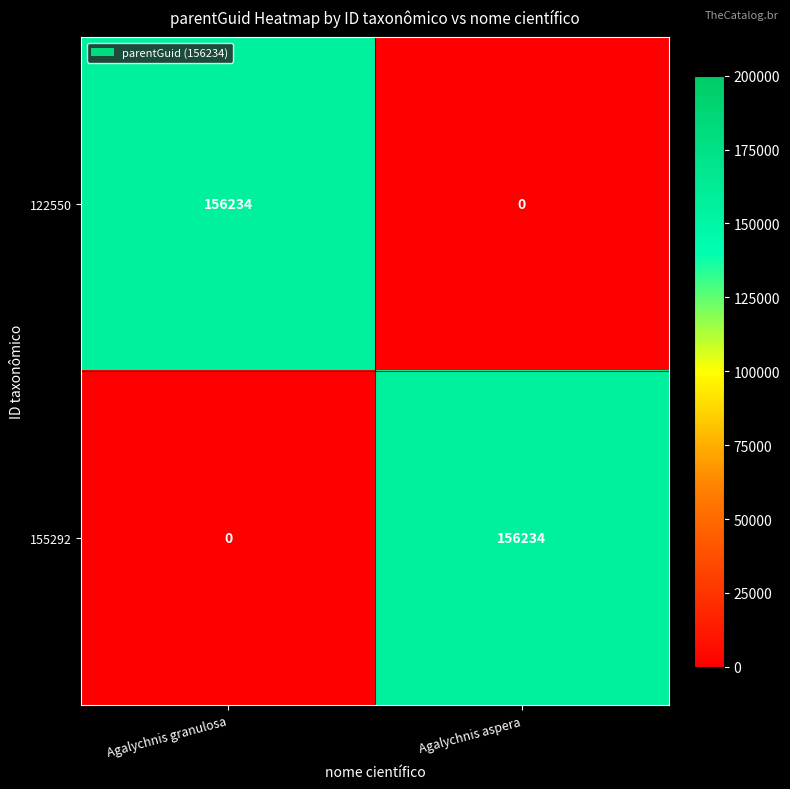

The 155292 series shows 84223 at Agalychnis aspera. True or false?

False